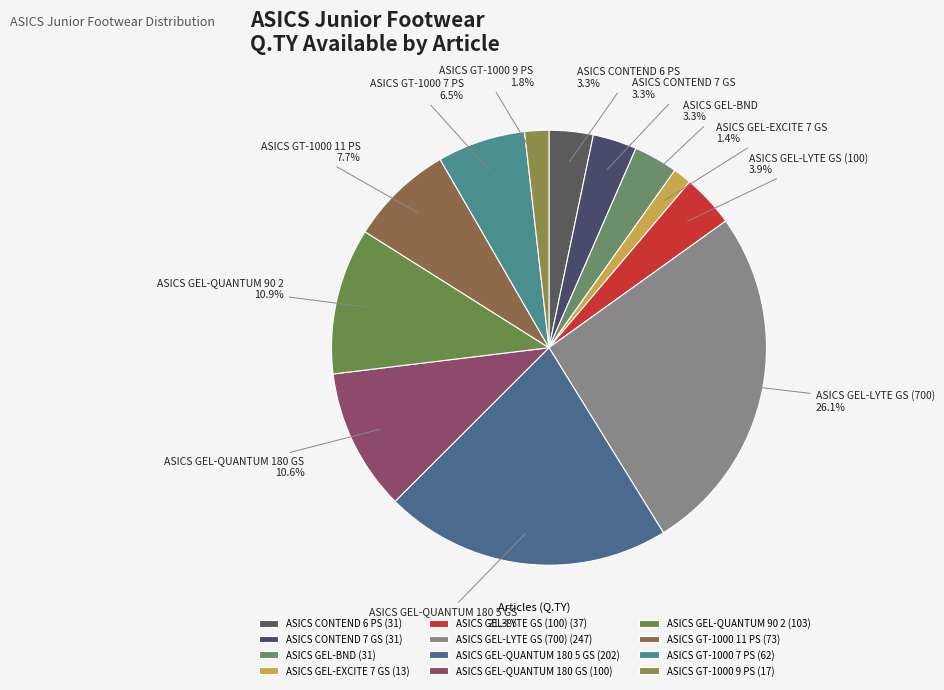

Approximately how many times larger is the value at ASICS CONTEND 7 GS compared to ASICS GEL-QUANTUM 180 5 GS?

0.2